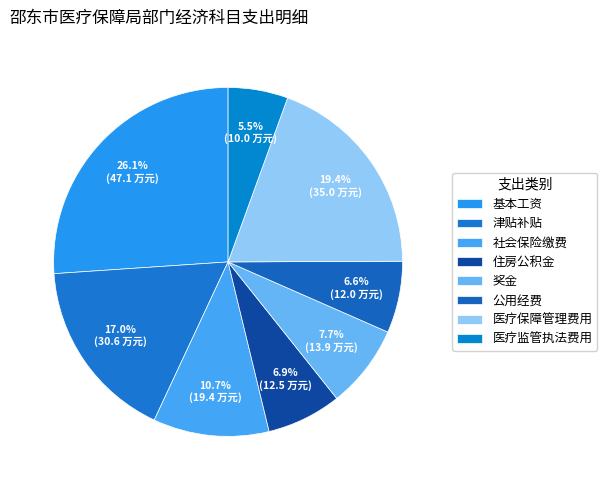

How many slices are in this pie chart?

8